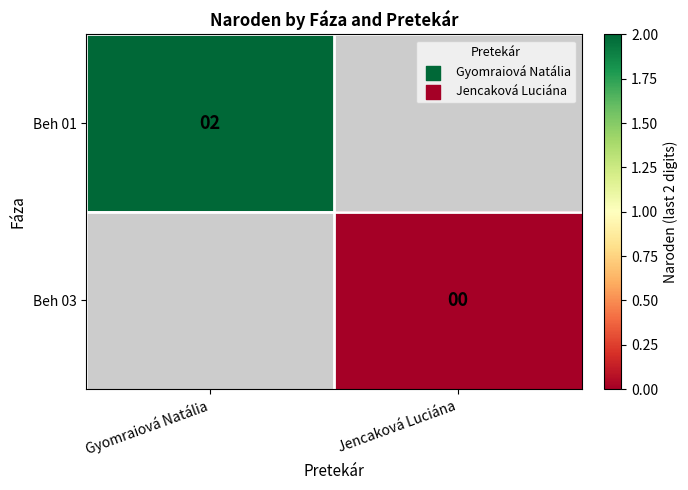

True or false: Beh 01 has a value of 2 at Gyomraiová Natália.

True